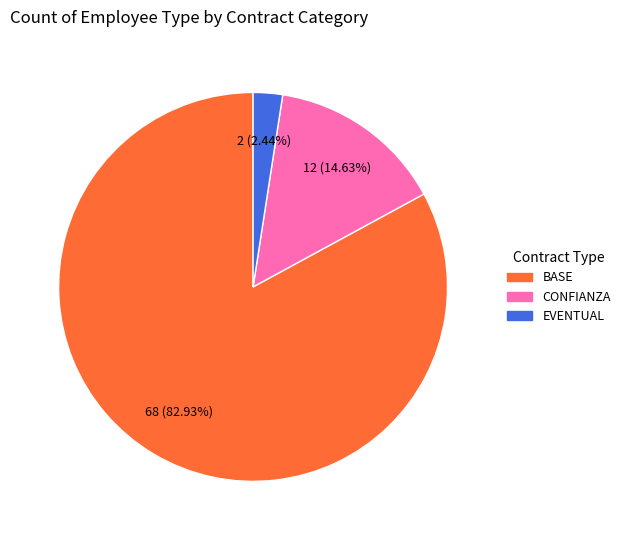

Which category has the biggest portion of the pie?

BASE